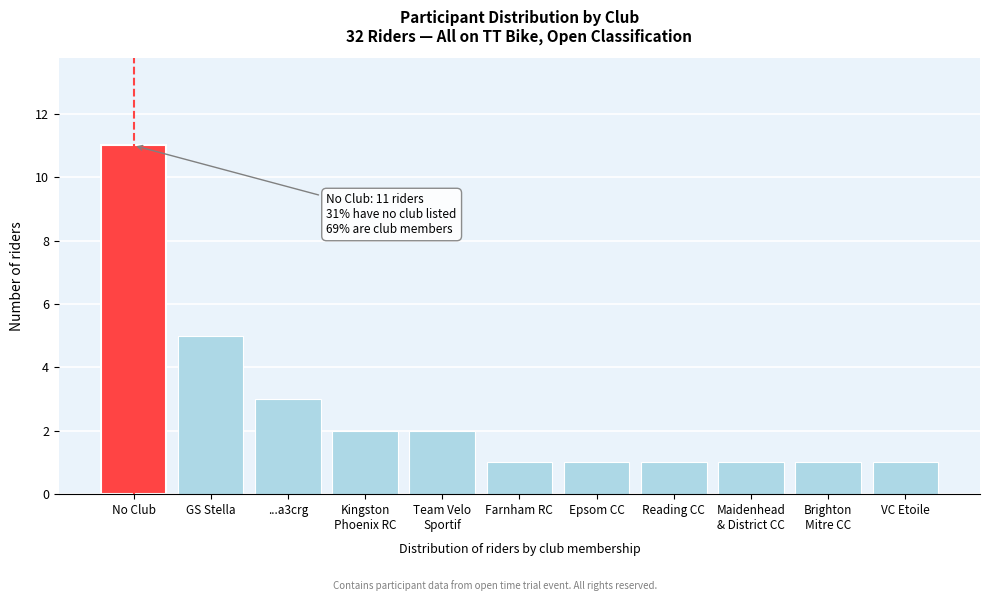

Reading left to right, list all the values displayed in this chart.

11	5	3	2	2	1	1	1	1	1	1